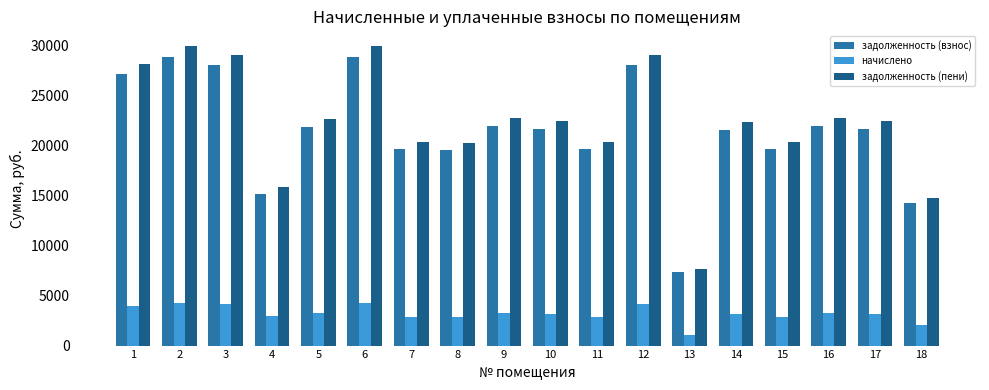

What is the minimum value for задолженность (пени)?

7629.4